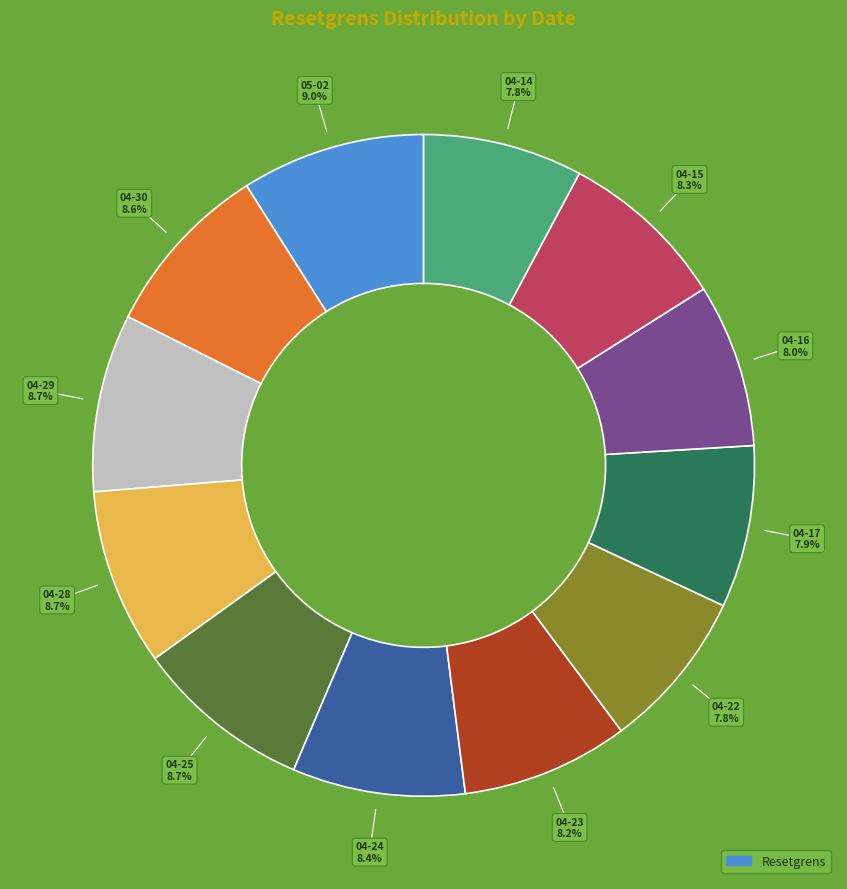

Does any single category account for the majority?

No